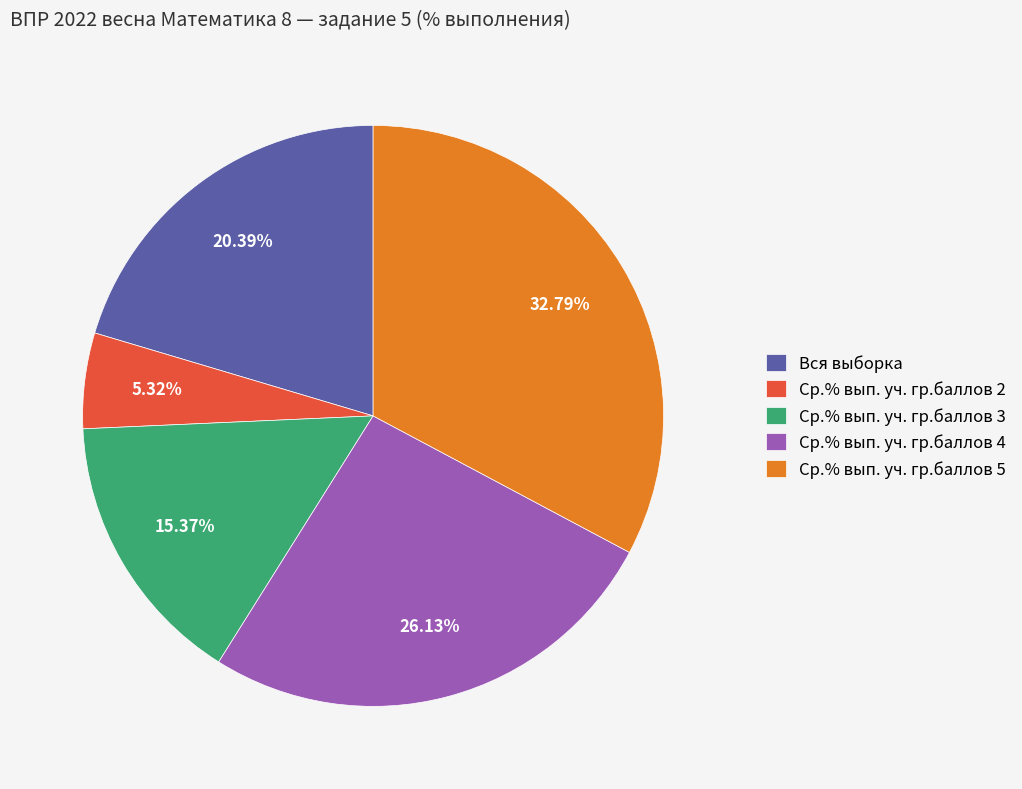

To the nearest percent, what portion does Ср.% вып. уч. гр.баллов 5 represent?

33%